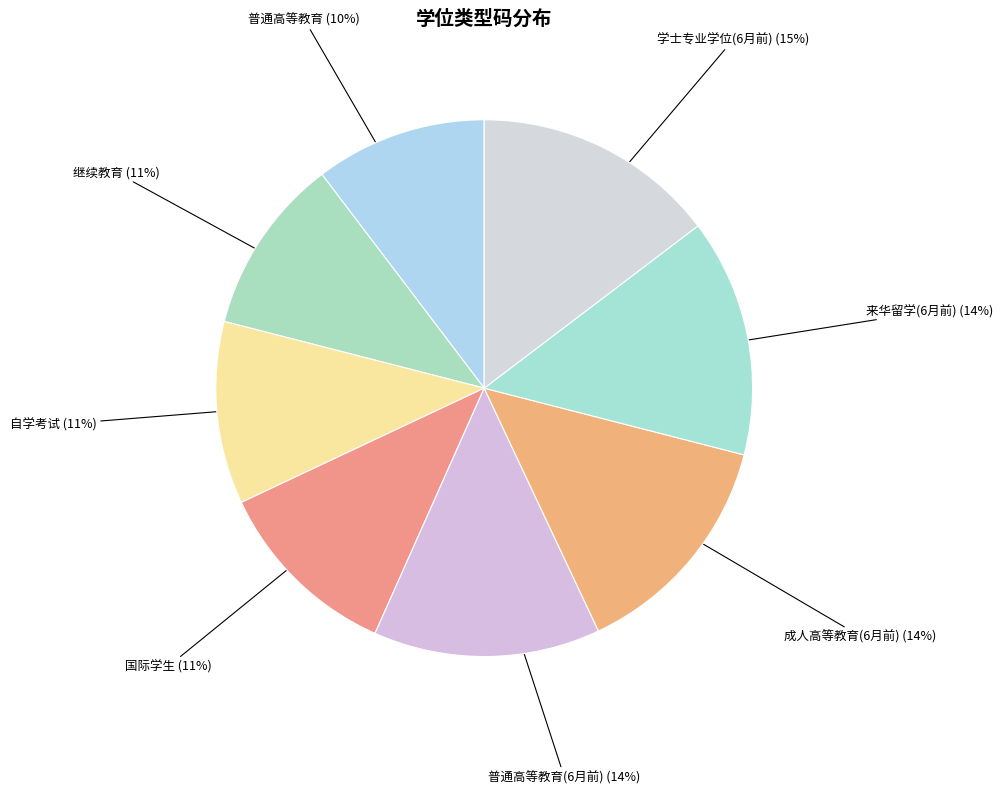

Do 继续教育 and 自学考试 together represent more than half of the pie?

No